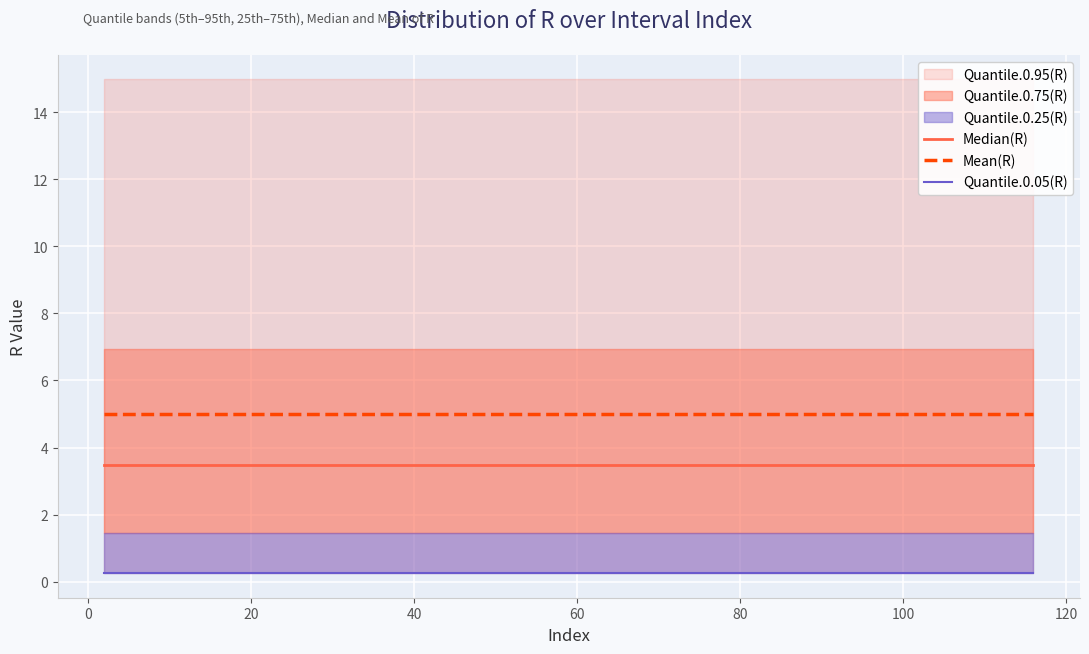

Reading right to left, transcribe all the data shown in this chart.

Median(R): 3.5	3.5	3.5	3.5	3.5	3.5	3.5	3.5	3.5	3.5	3.5	3.5	3.5	3.5	3.5	3.5	3.5	3.5	3.5	3.5
Mean(R): 5.0	5.0	5.0	5.0	5.0	5.0	5.0	5.0	5.0	5.0	5.0	5.0	5.0	5.0	5.0	5.0	5.0	5.0	5.0	5.0
Quantile.0.05(R): 0.3	0.3	0.3	0.3	0.3	0.3	0.3	0.3	0.3	0.3	0.3	0.3	0.3	0.3	0.3	0.3	0.3	0.3	0.3	0.3